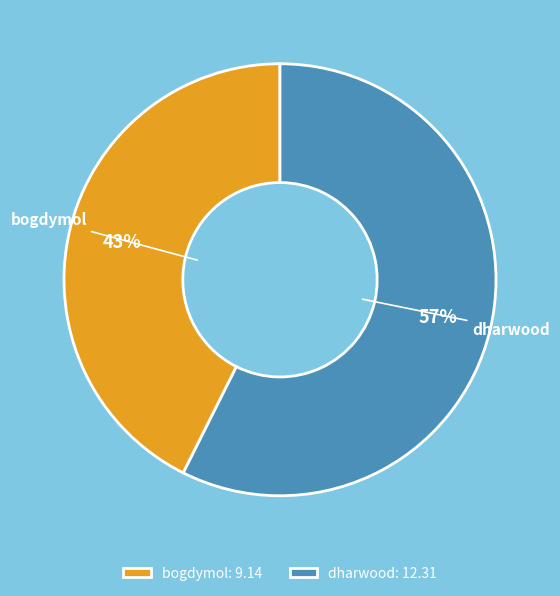

The bogdymol slice represents 35% of the pie. True or false?

False